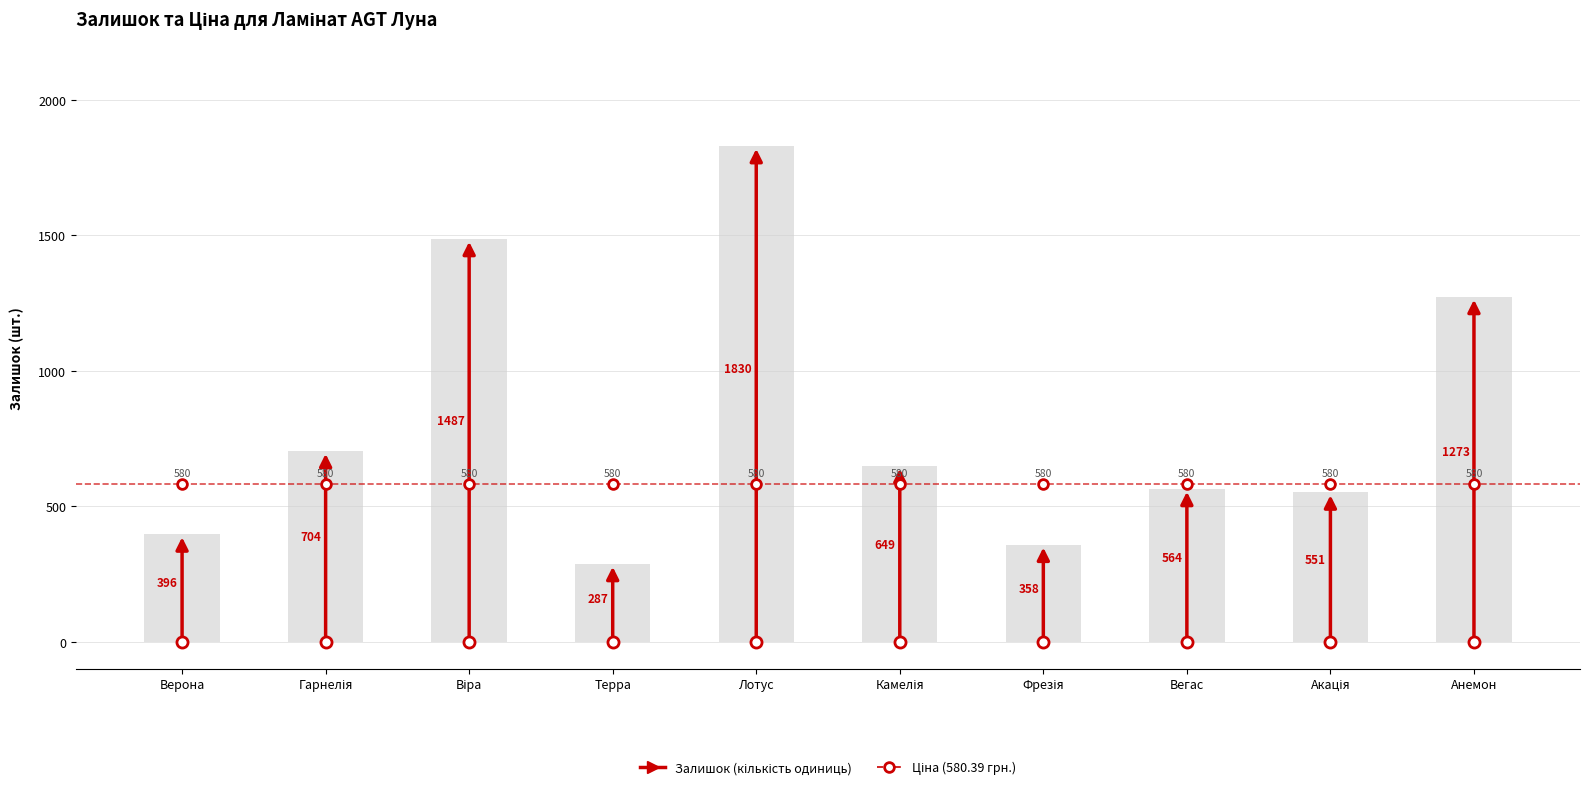

Is it true that Ціна equals 580.4 at Віра?

True